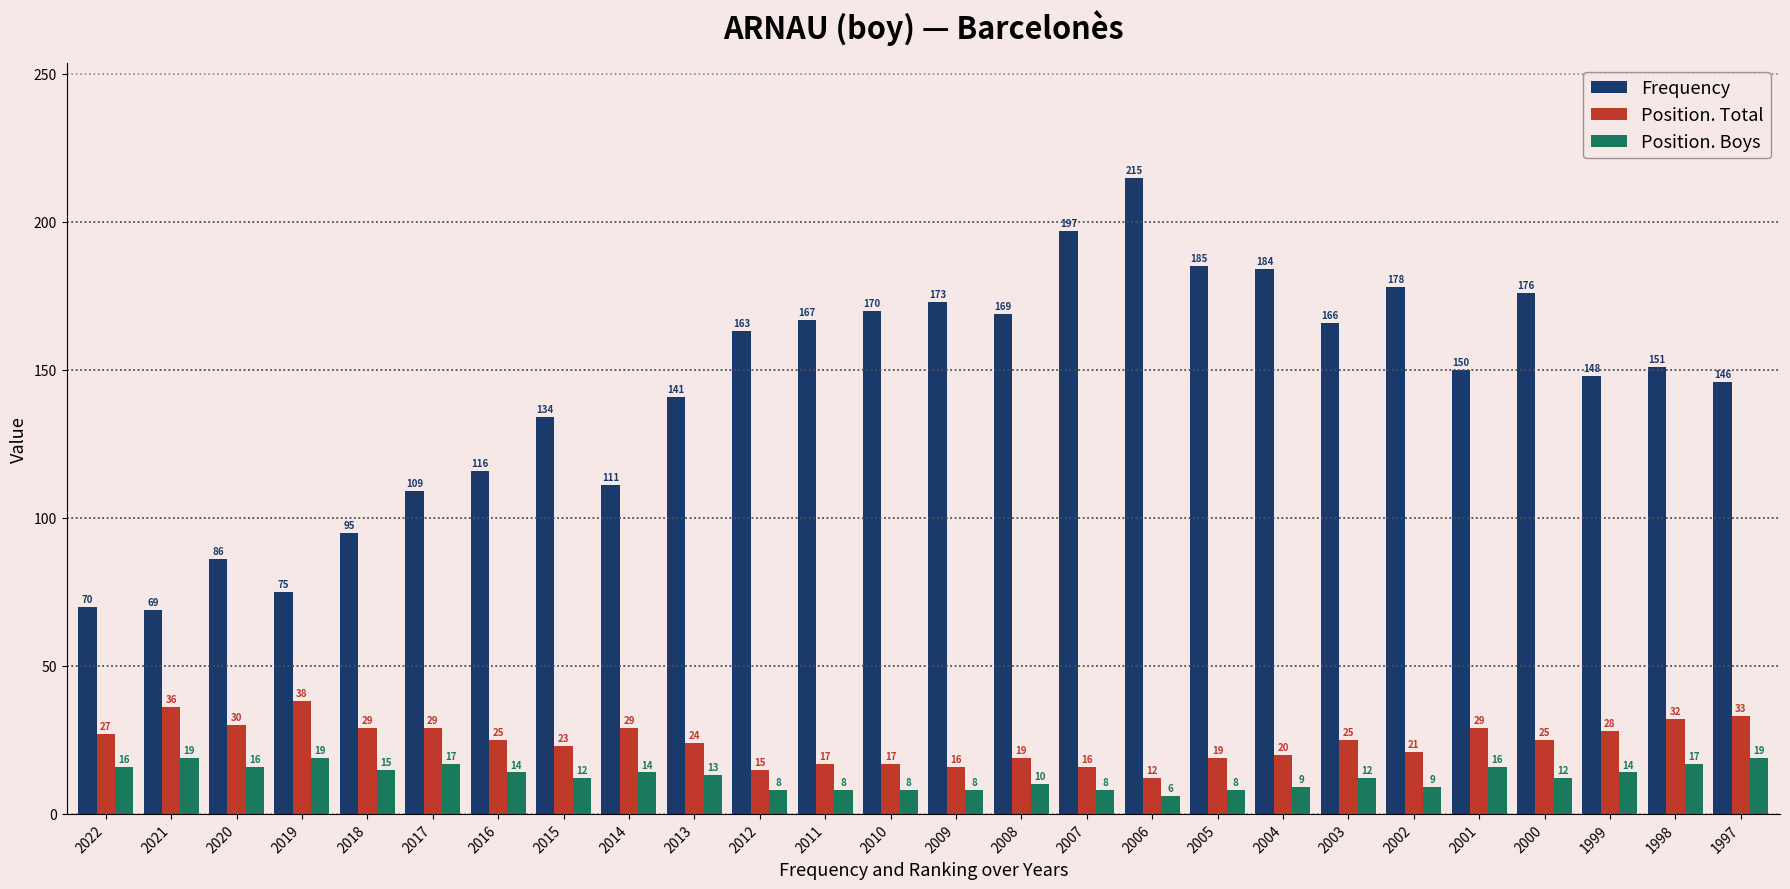

How many data points does each series have?

26